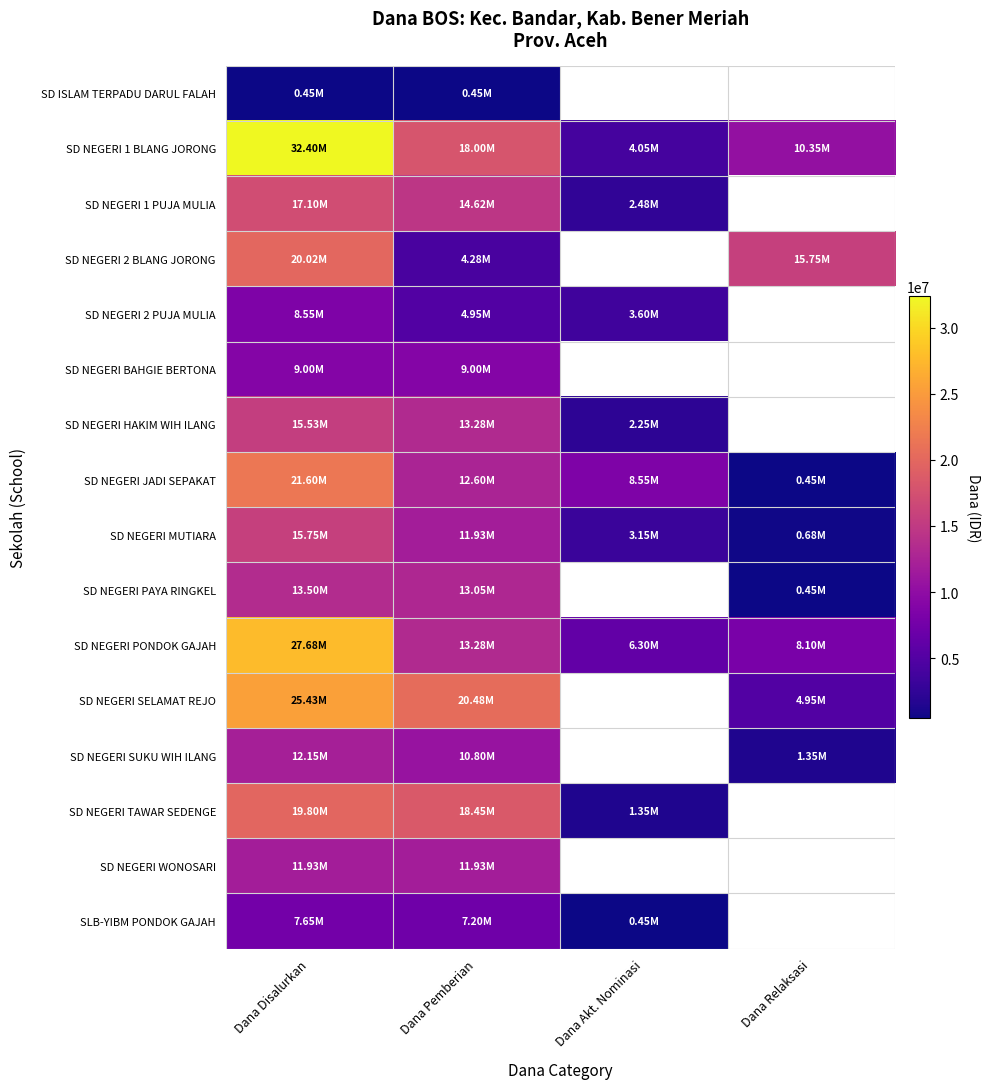

What is the smallest value displayed?

450000.0